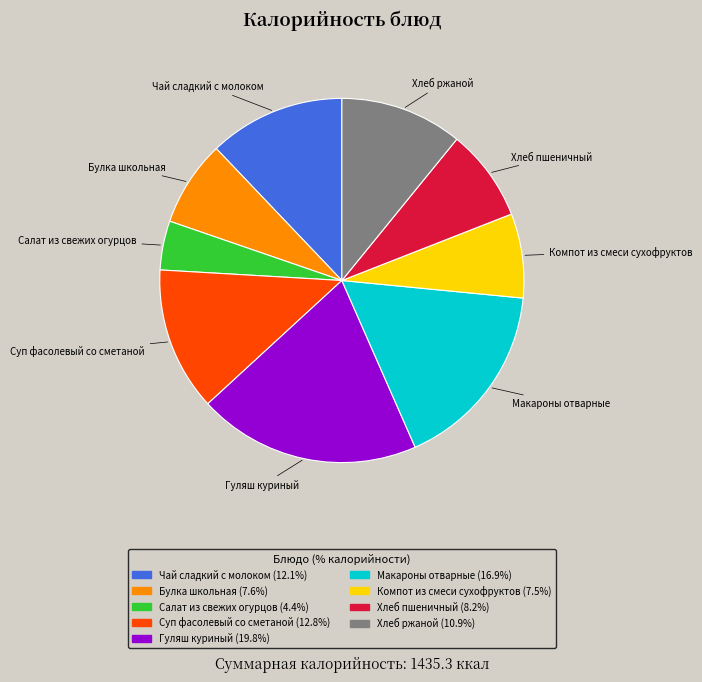

True or false: Гуляш куриный accounts for 20% of the total.

True